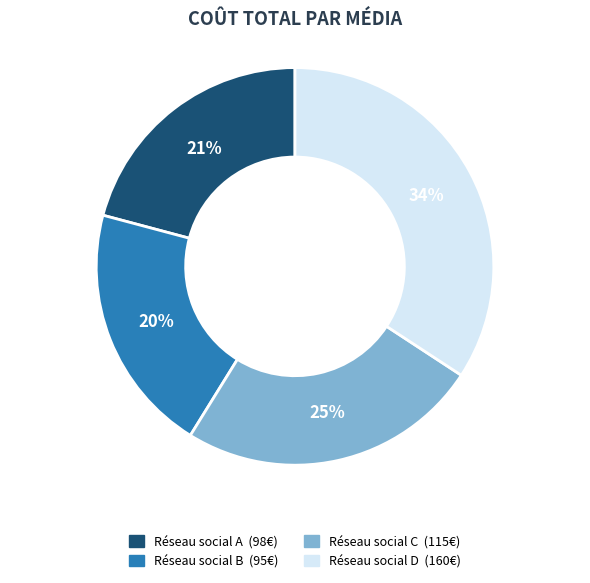

Is it true that Réseau social D is 34% of the pie?

True